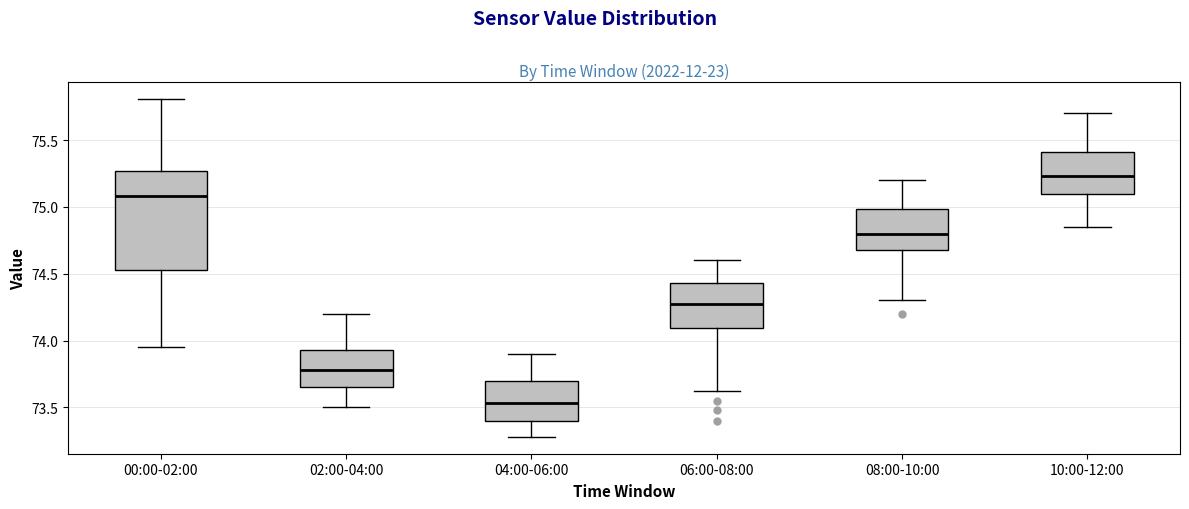

Where does the upper whisker of the box for 04:00-06:00 end on the y-axis? The values are not printed on the chart, so give them approximately, as read against the axis.

73.90